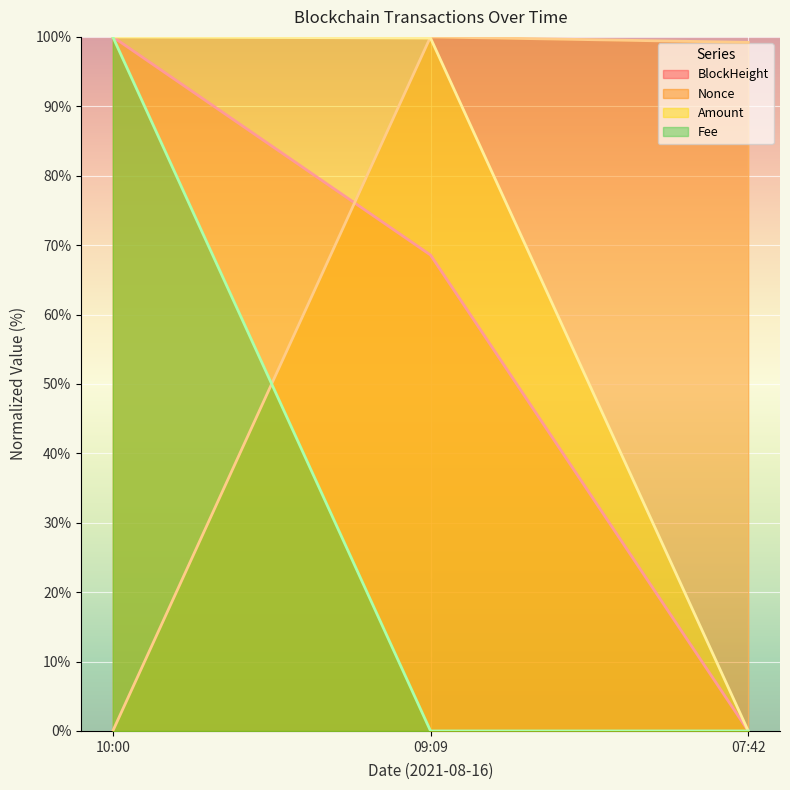

Between 09:09 and 07:42, which series saw the biggest shift?

Amount